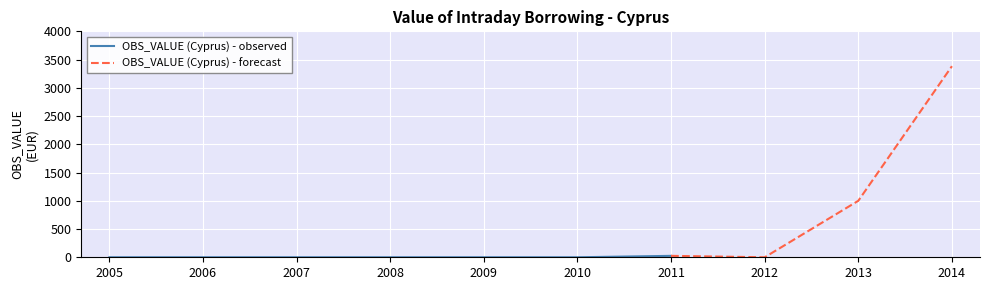

Read the value at 2011.

25.2